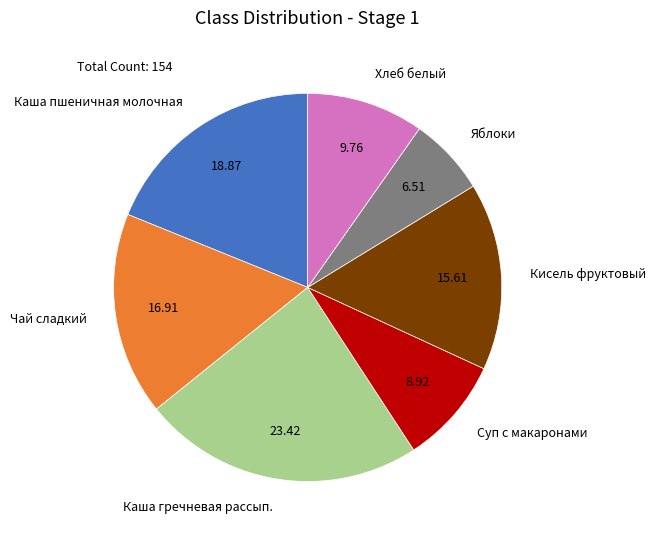

Which category has the biggest portion of the pie?

Каша гречневая рассып.